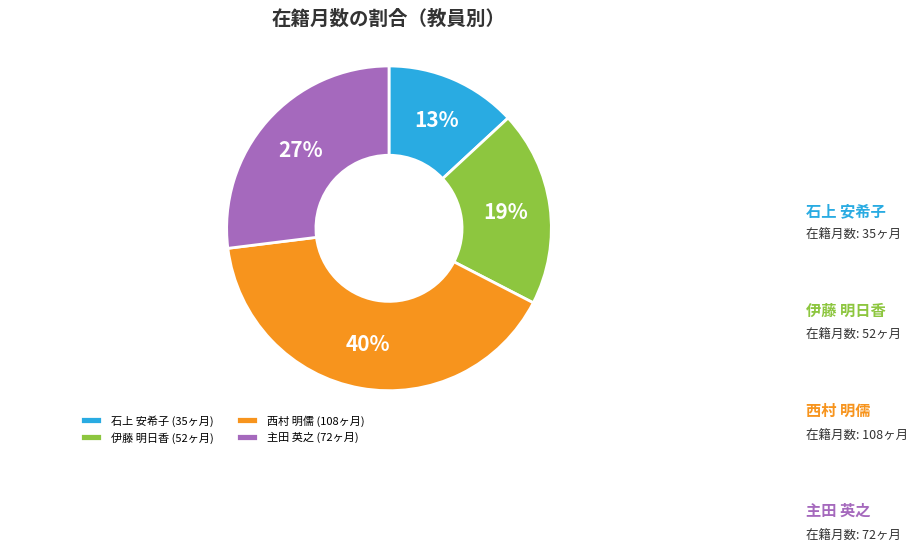

Count the number of slices in the pie.

4